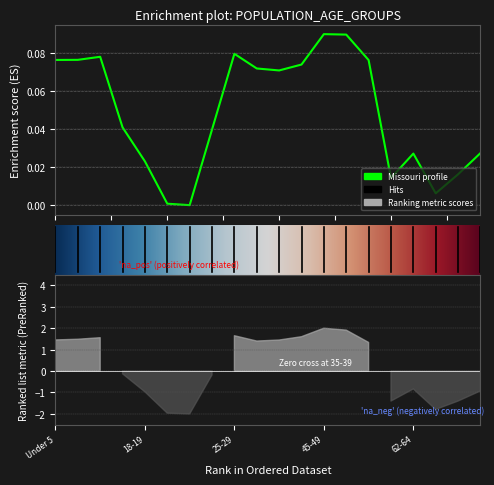

How many lines are shown in the chart?

1